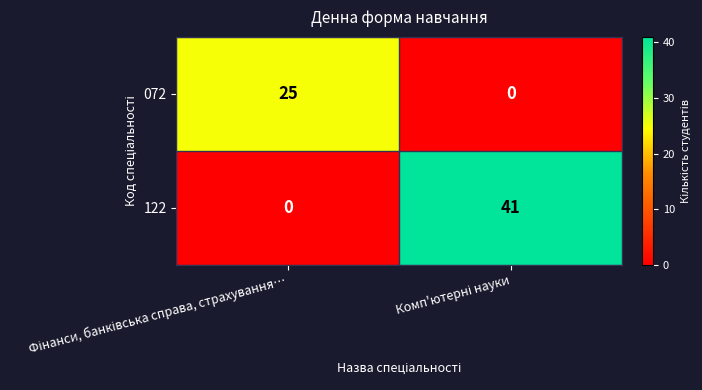

How many data points in 072 are less than 25?

1